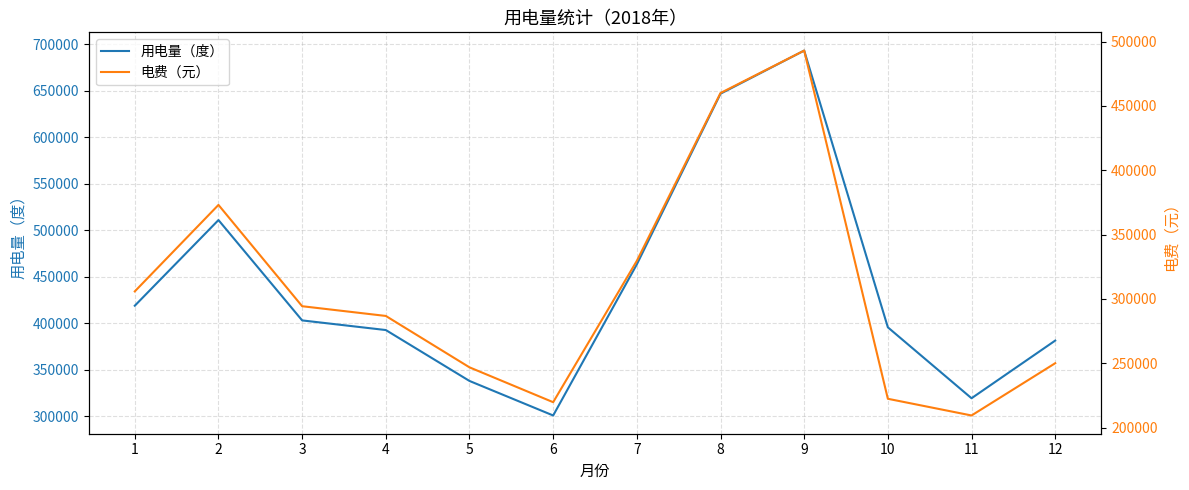

Is it true that 电费（元） equals 74153.4 at 5?

False